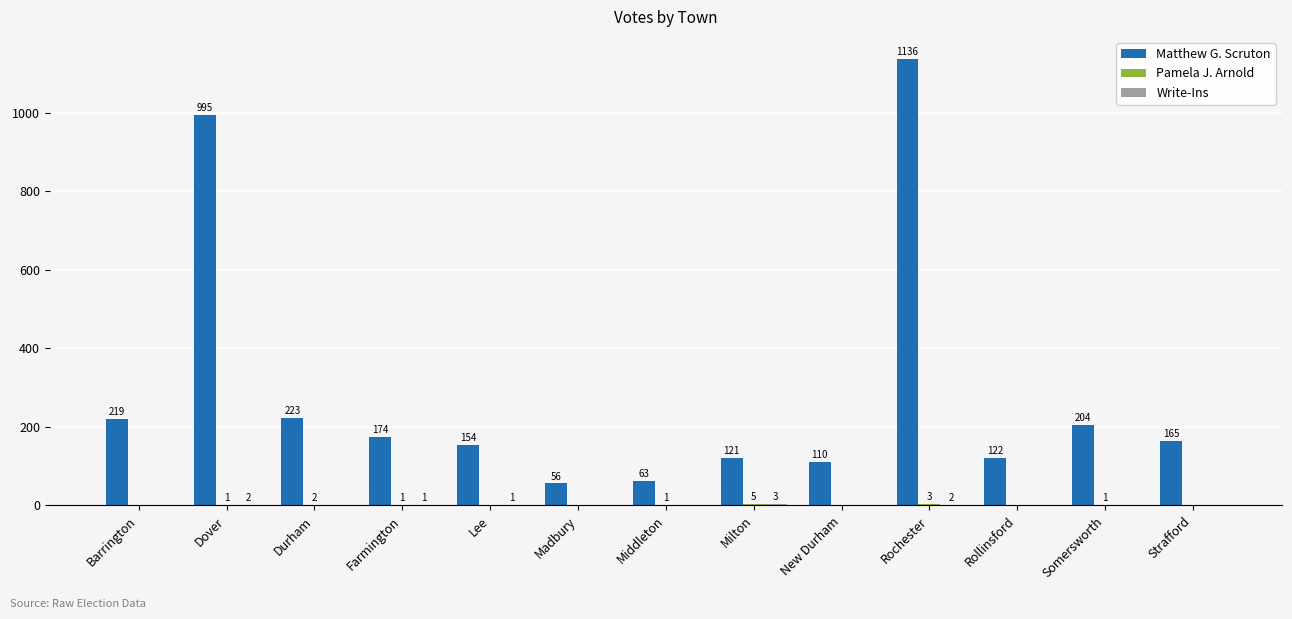

Which series changed the most between Dover and Rollinsford?

Matthew G. Scruton